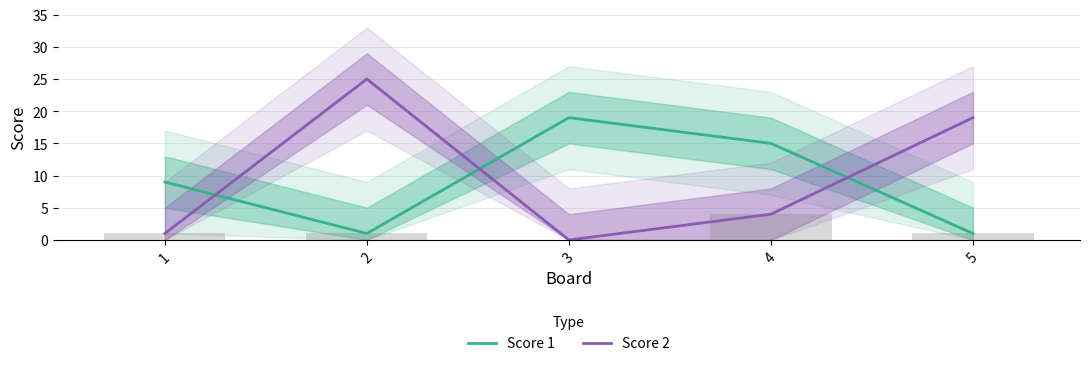

True or false: Score 1 has a value of 2 at 5.

False